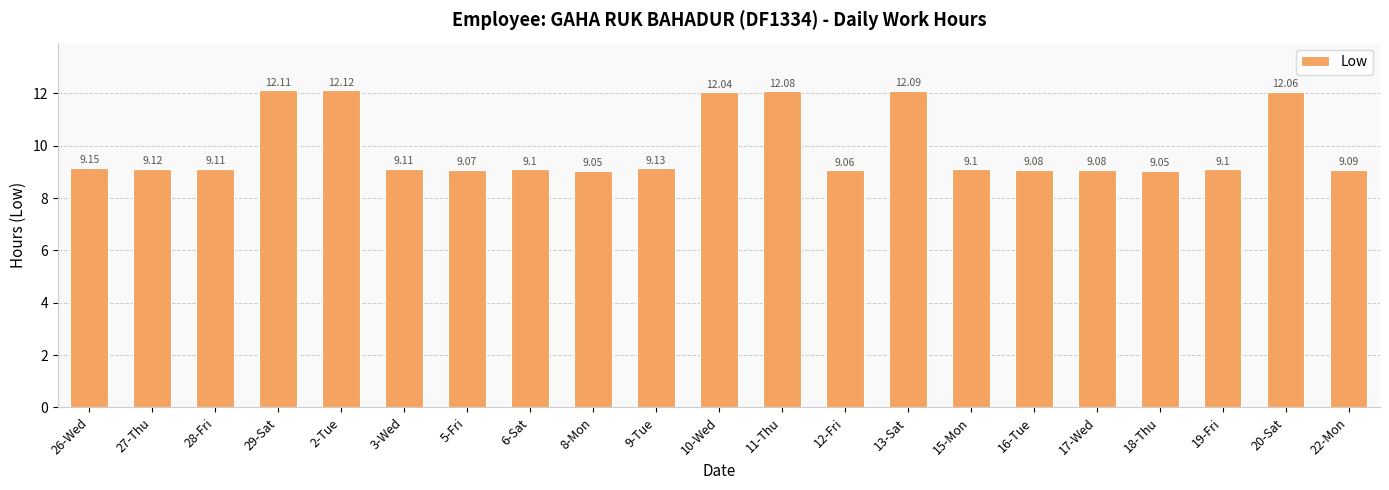

At which label is the value closest to 10?

26-Wed